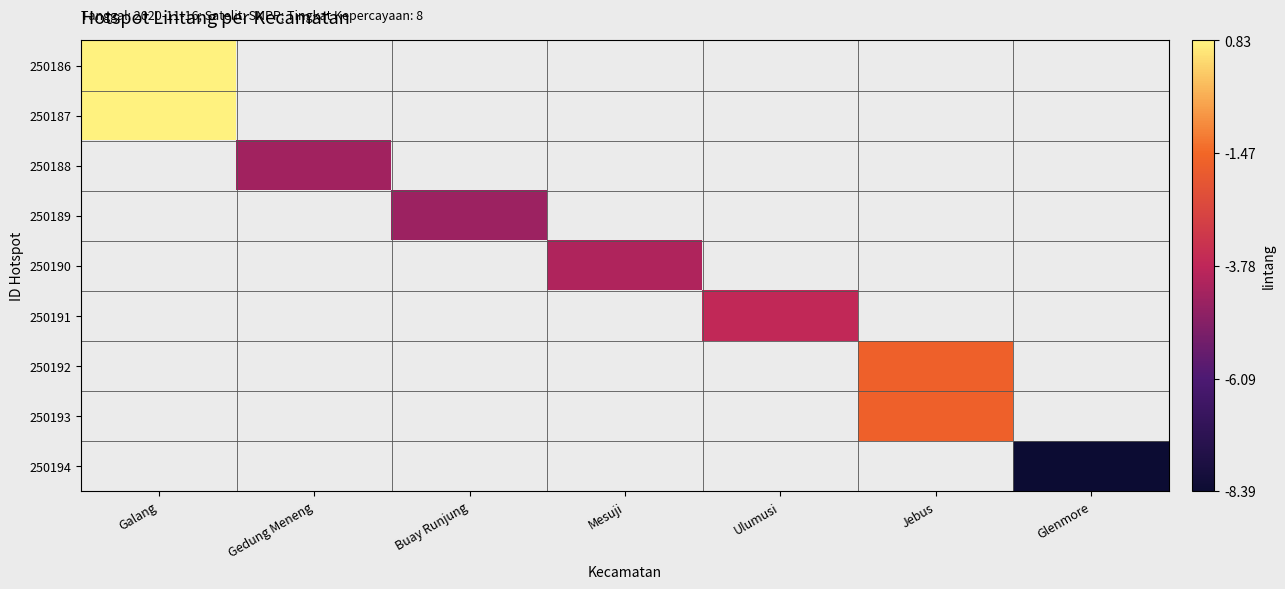

How many data points does each series have?

7